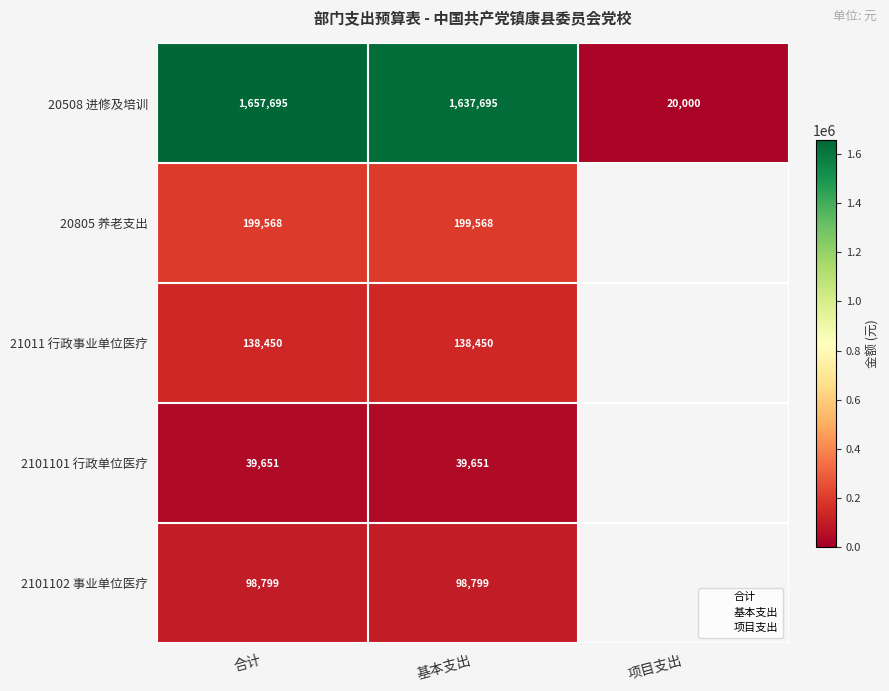

Rank the series by their maximum value, from highest to lowest.

20508 进修及培训, 20805 养老支出, 21011 行政事业单位医疗, 2101102 事业单位医疗, 2101101 行政单位医疗